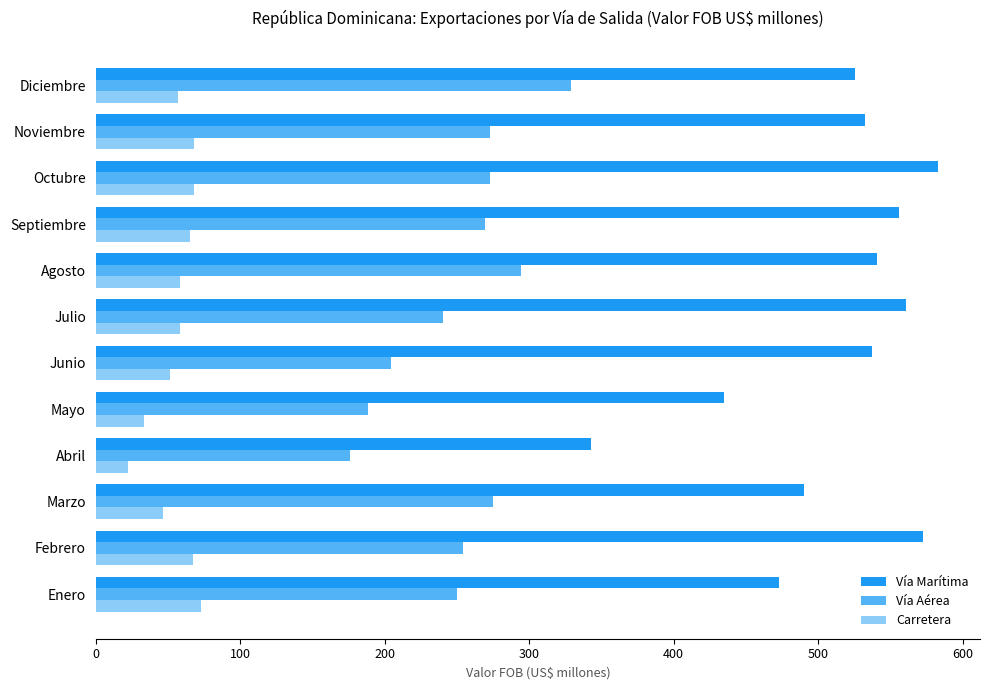

At how many categories does at least one series exceed 295?

12